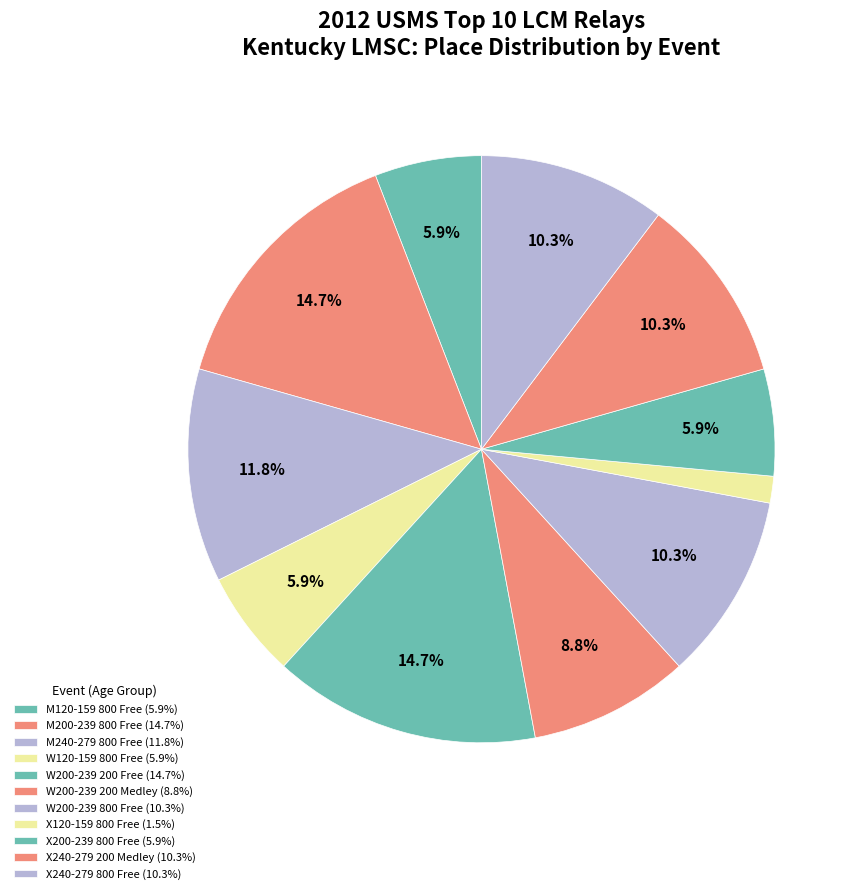

What is the total percentage of W200-239 200 Free and X120-159 800 Free?

16.2%